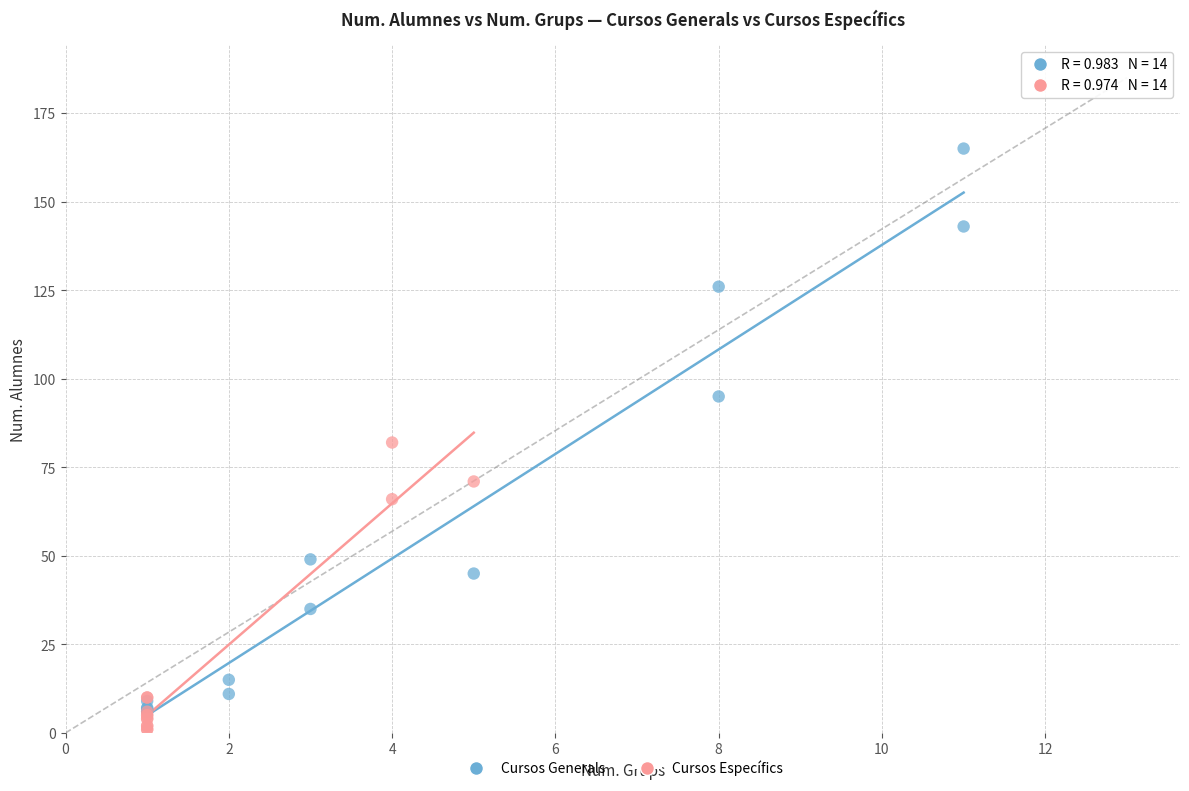

Which series has the widest spread of Y values?

Cursos Generals